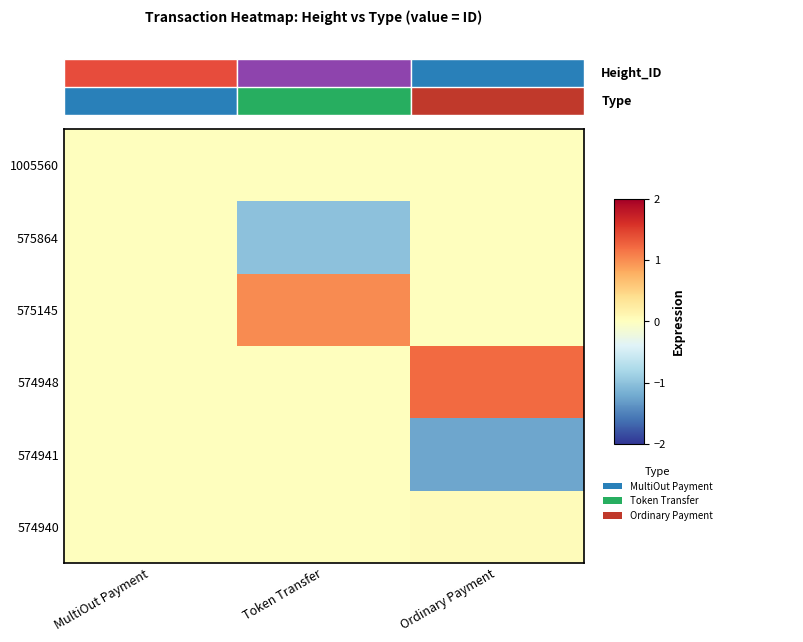

How many data points in 574948 are above 0?

1